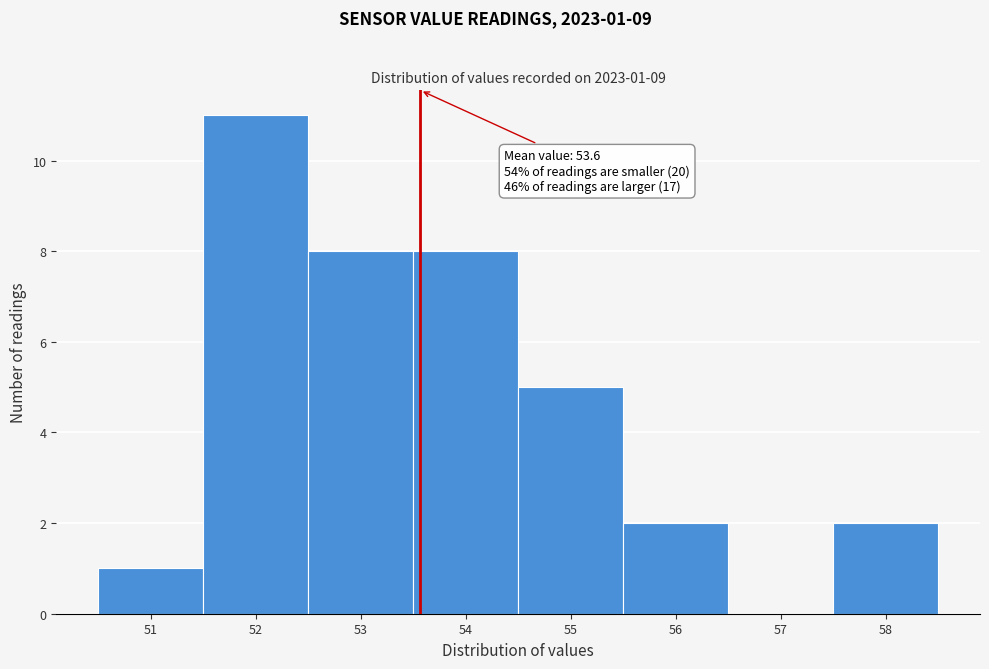

Over which range of the x-axis is the bar tallest?

51.5 to 52.5